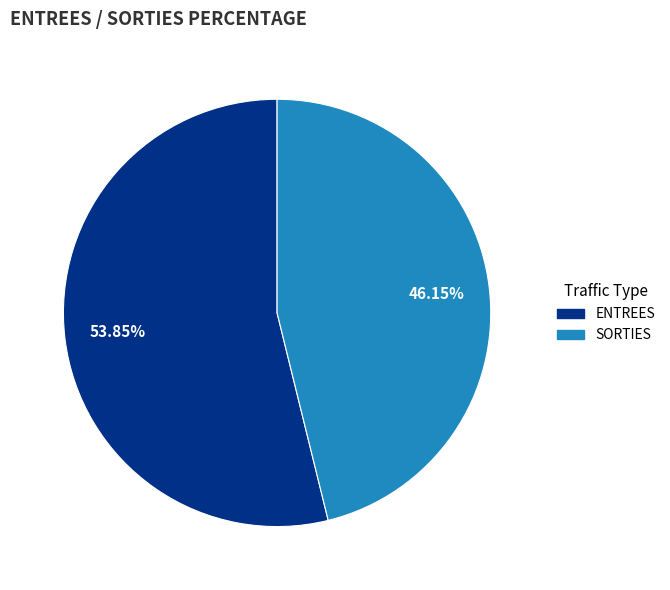

What portion of the pie excludes ENTREES?

46.2%